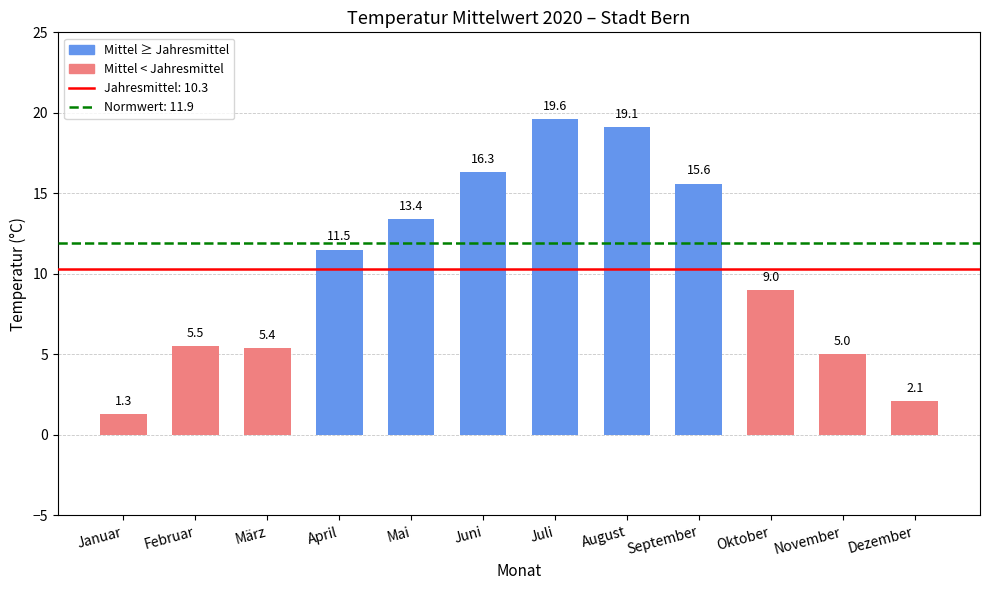

Which has a higher value, Oktober or Mai?

Mai